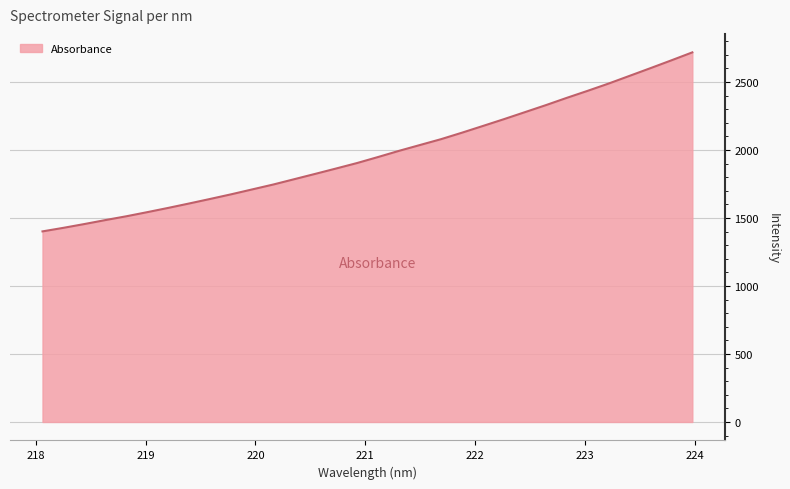

Reading left to right, extract all data points from this chart.

1401.2	1427.4	1455.3	1484.5	1512.4	1542.8	1574.1	1606.7	1640.1	1674.1	1710.0	1745.8	1784.9	1824.0	1863.7	1903.9	1948.1	1993.5	2036.4	2079.1	2126.8	2176.2	2226.1	2277.5	2329.1	2382.7	2434.6	2488.0	2544.5	2601.2	2658.7	2717.3